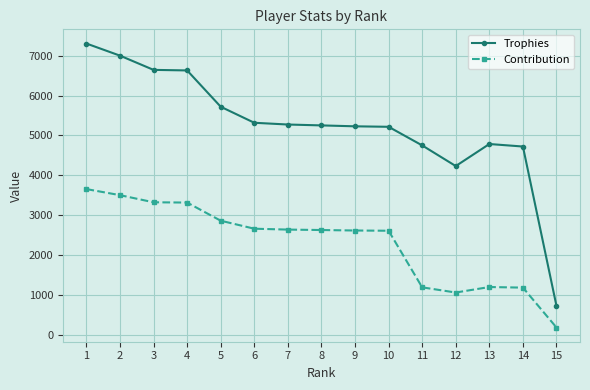

Which series changed the most between 2 and 14?

Contribution